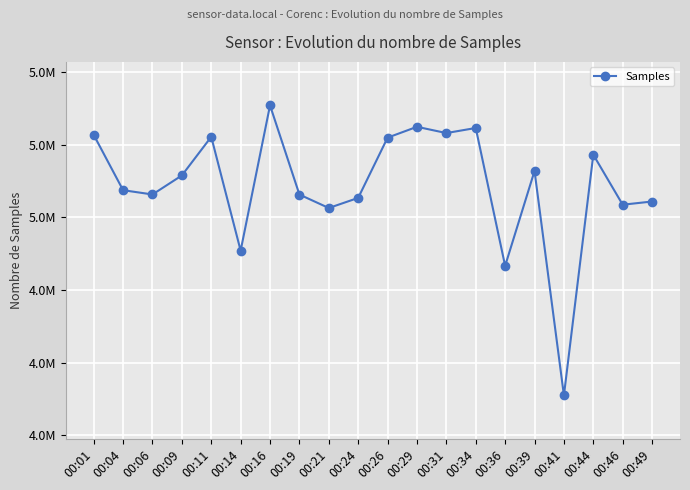

Does the chart have visible grid lines?

Yes